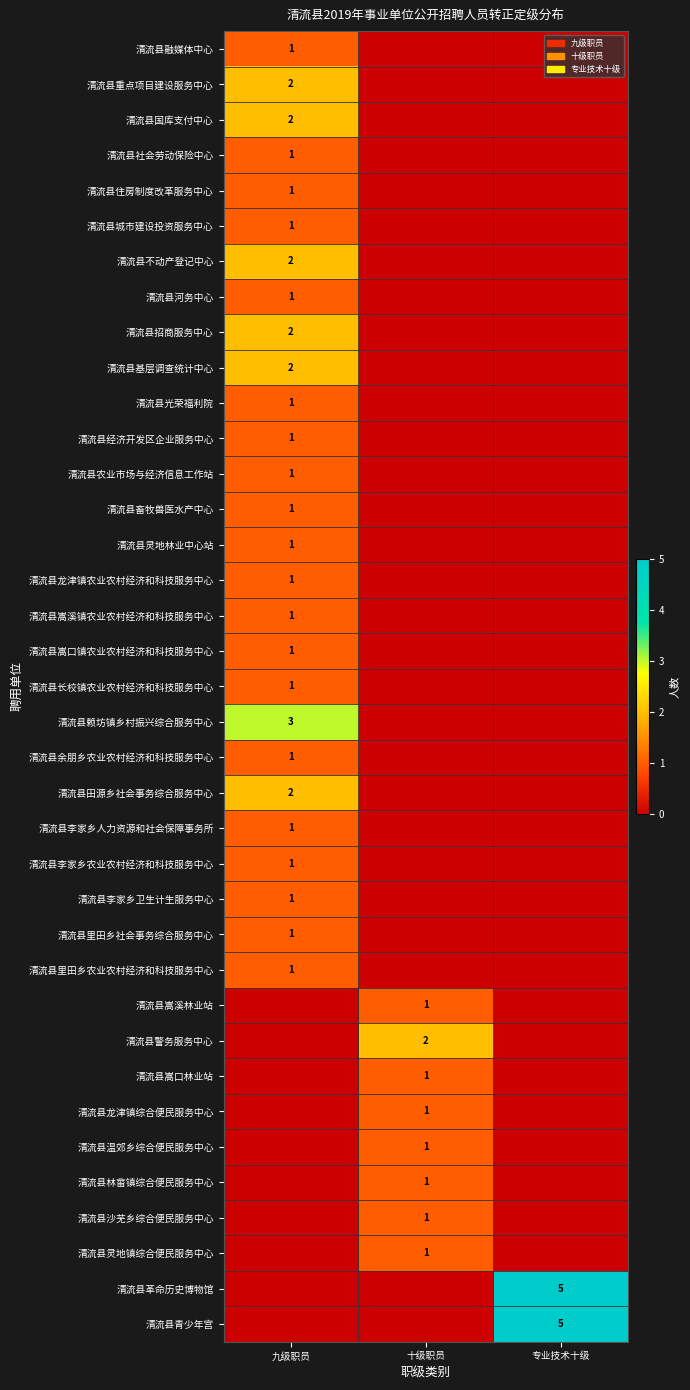

The value of 清流县余朋乡农业农村经济和科技服务中心 at 九级职员 is 1. True or false?

True